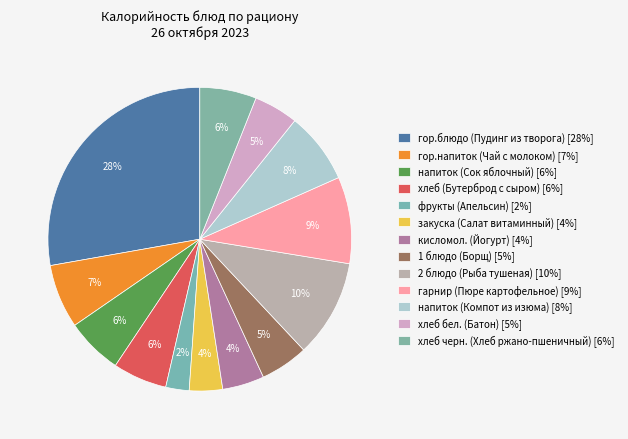

What percentage is the хлеб бел. (Батон) slice, to the nearest percent?

5%